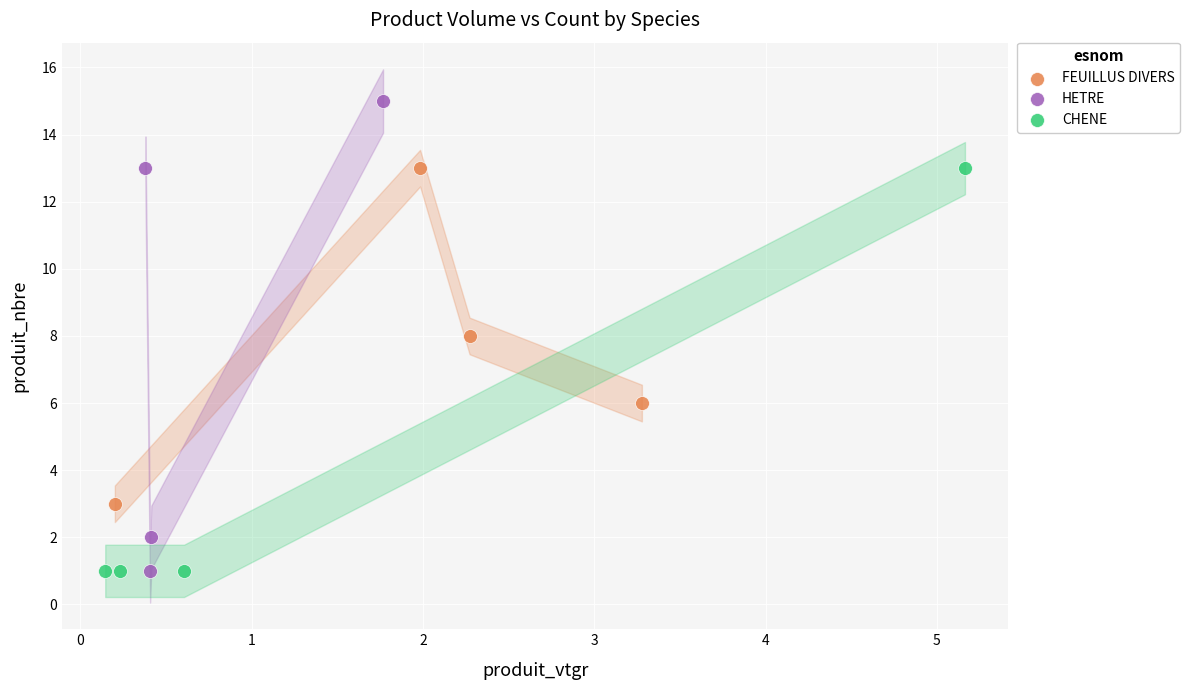

Which series has the largest Y range (max minus min)?

HETRE